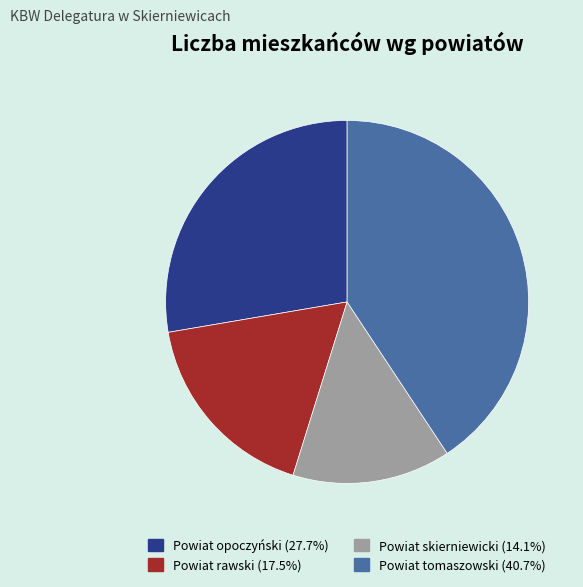

Rank the categories by value from lowest to highest.

Powiat skierniewicki, Powiat rawski, Powiat opoczyński, Powiat tomaszowski